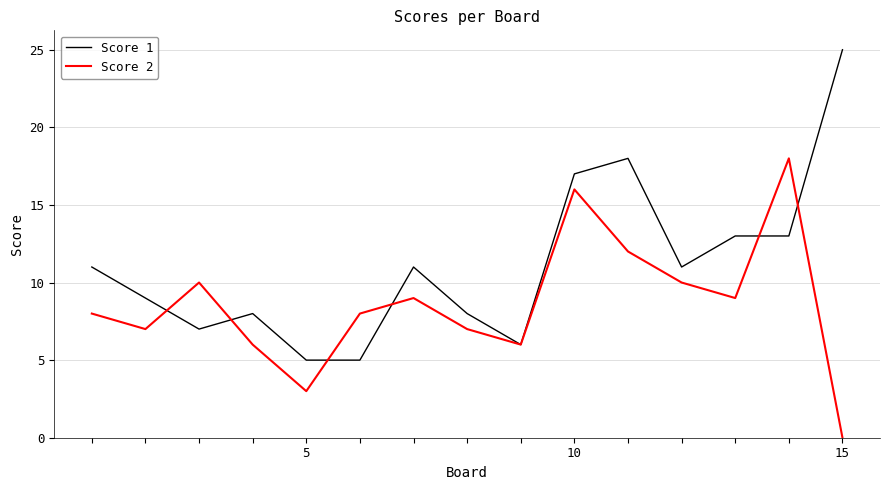

List the series in order of their overall mean, highest first.

Score 1, Score 2